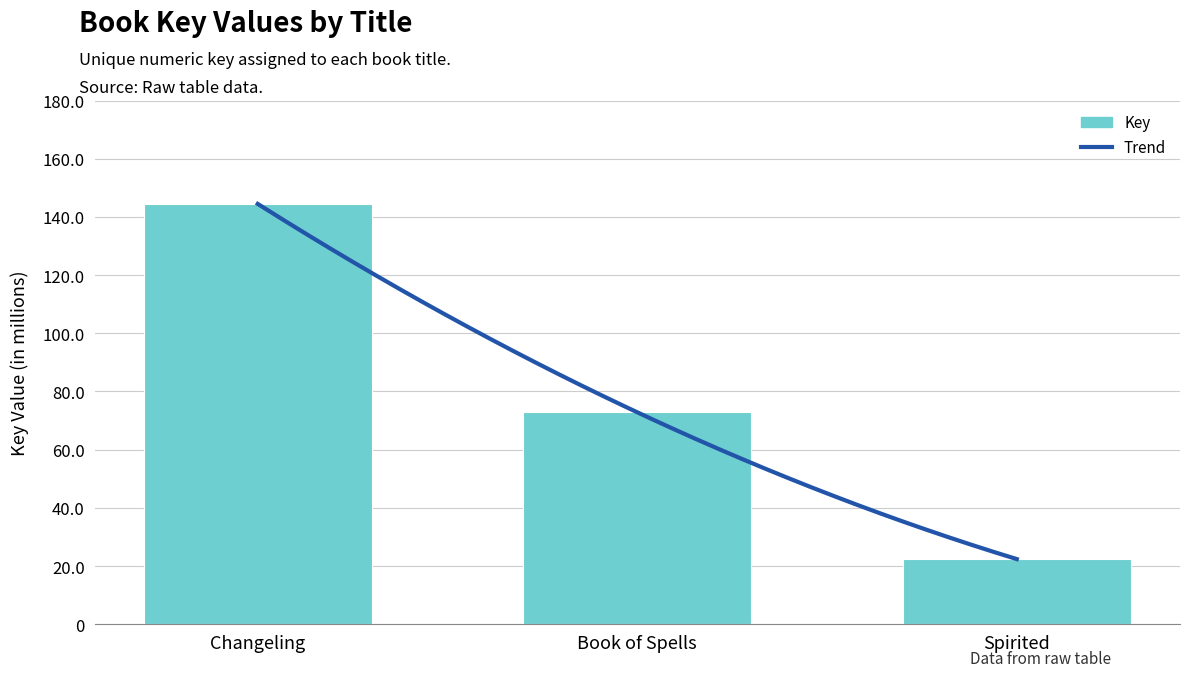

Read the value at Spirited, to the nearest 50.

22401650